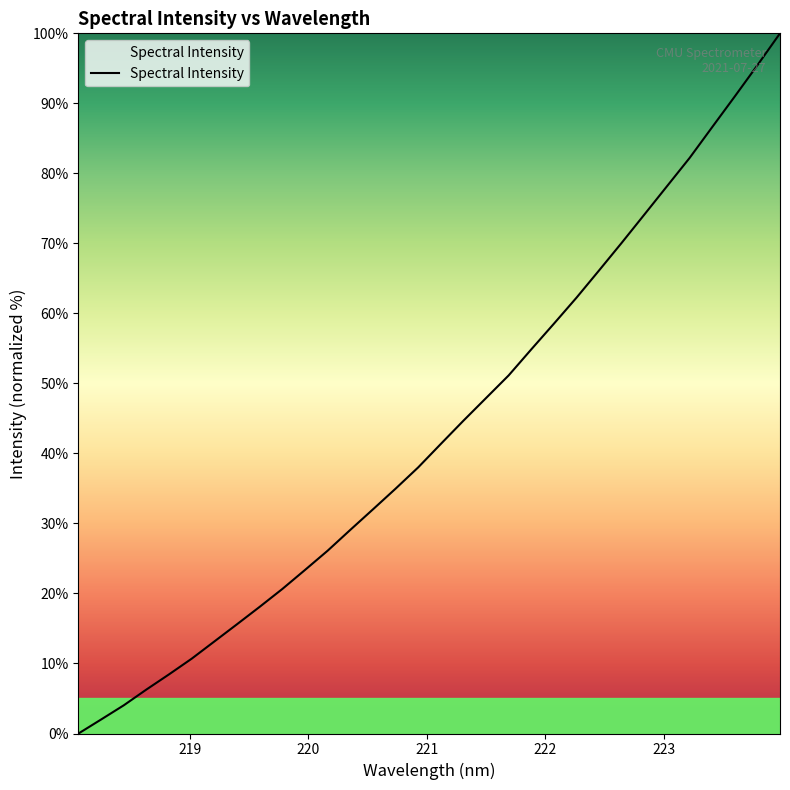

Reading left to right, what are all the values shown in this chart?

0.0	2.0	4.0	6.3	8.5	10.7	13.1	15.6	18.1	20.6	23.4	26.1	29.1	32.0	35.0	38.0	41.4	44.7	47.9	51.1	54.9	58.5	62.3	66.1	70.1	74.1	78.2	82.2	86.6	91.0	95.4	100.0